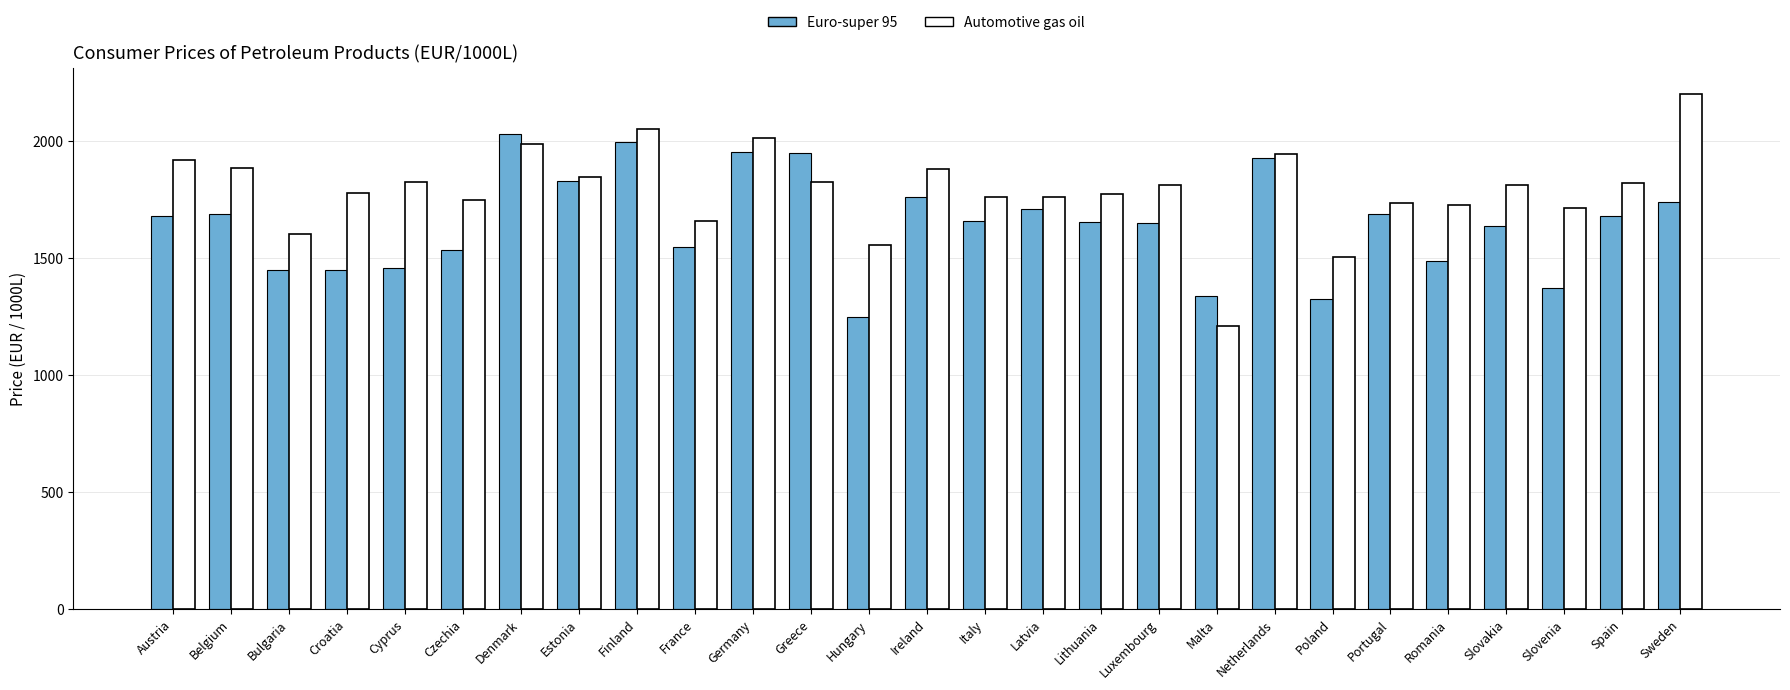

At which label does Euro-super 95 reach its minimum?

Hungary